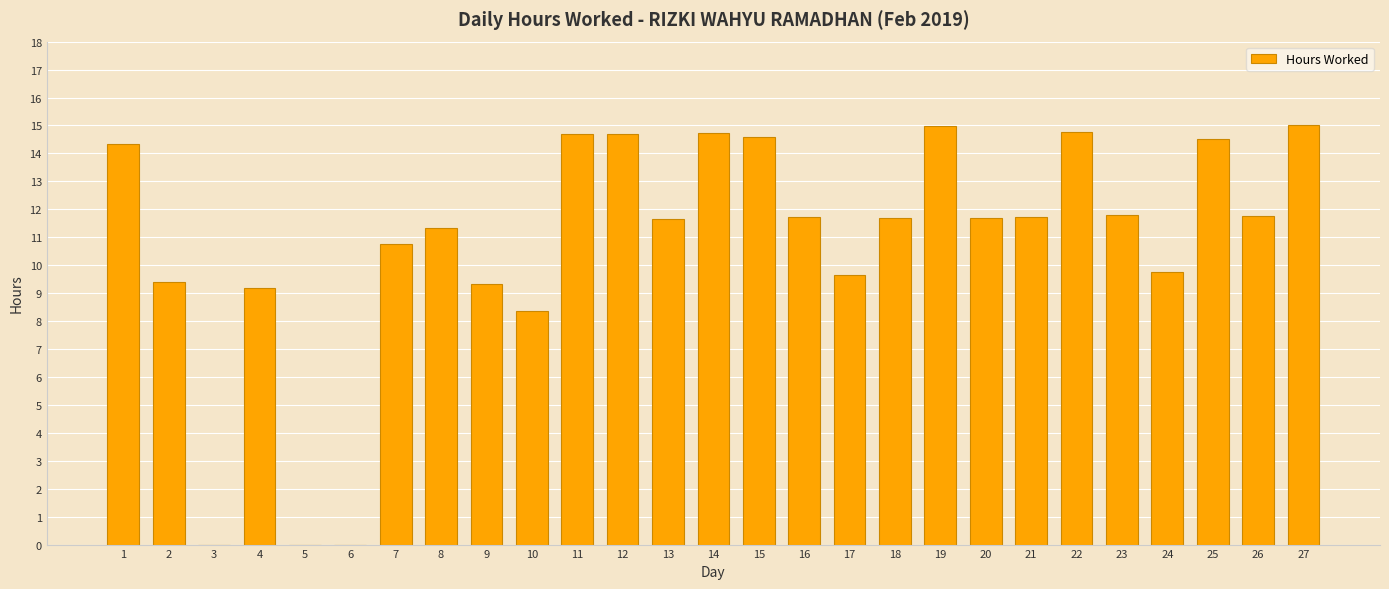

Are the bars horizontal?

No